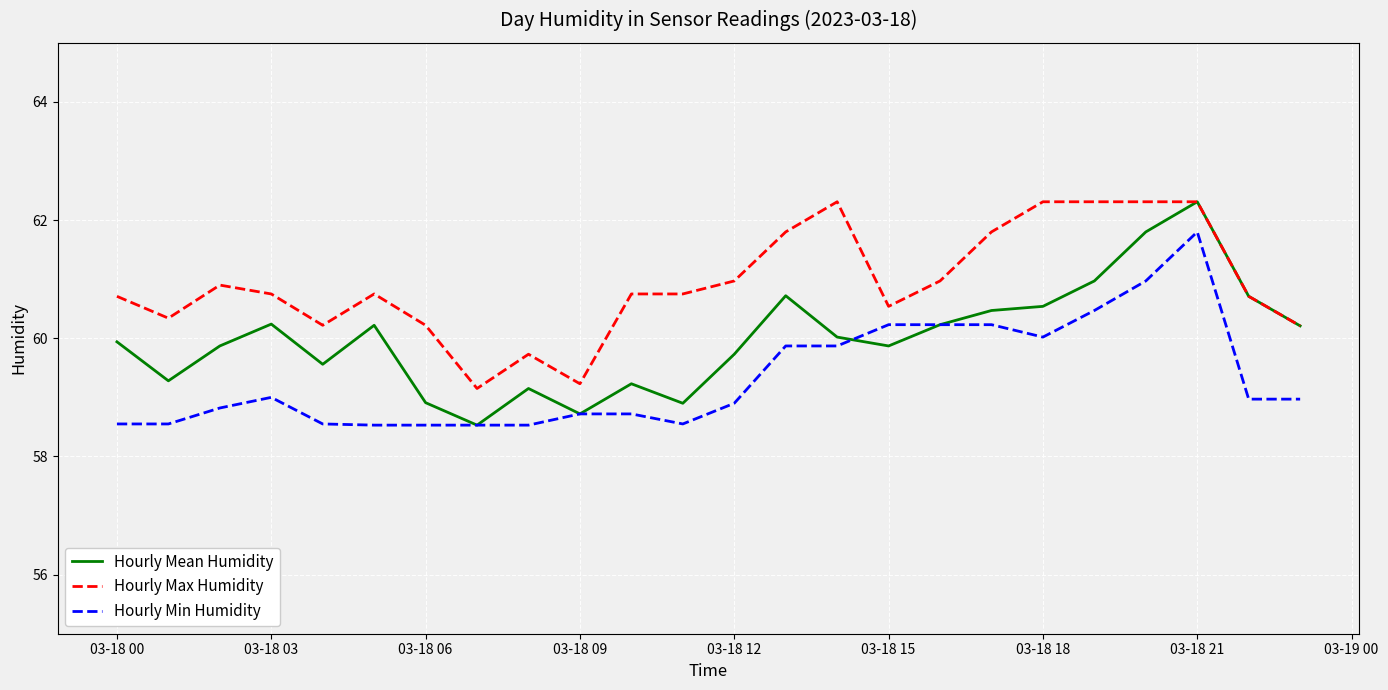

Which series has the largest total across all categories?

Hourly Max Humidity